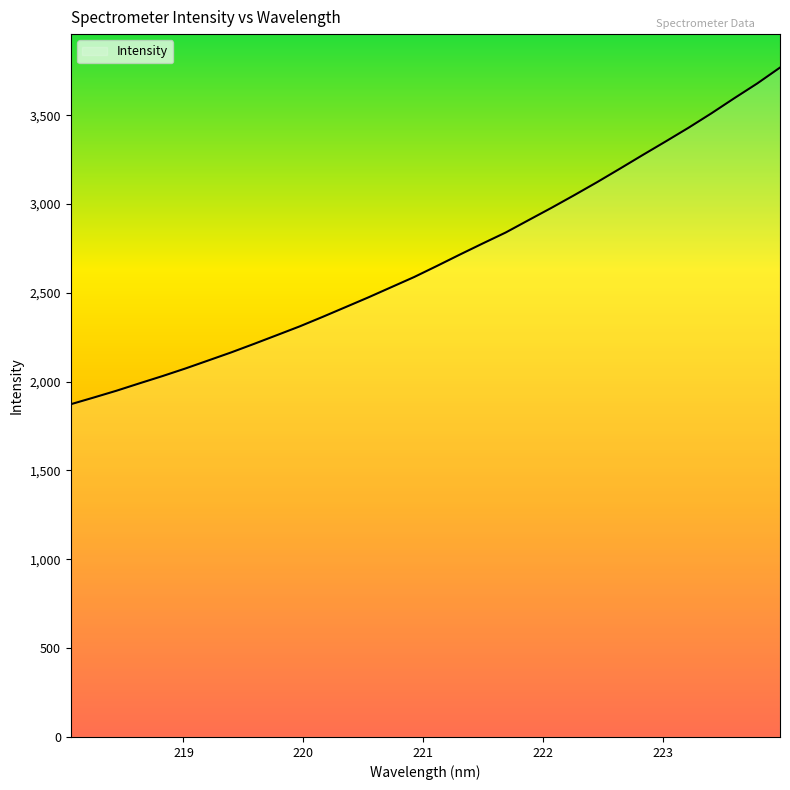

What is the smallest value displayed?

1873.0